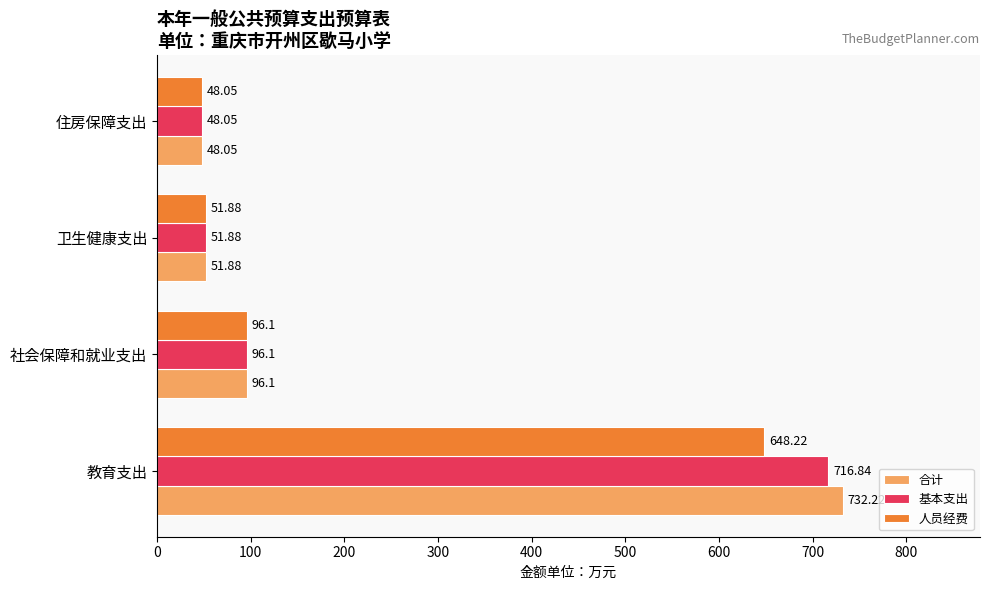

Which series has the largest total across all categories?

合计